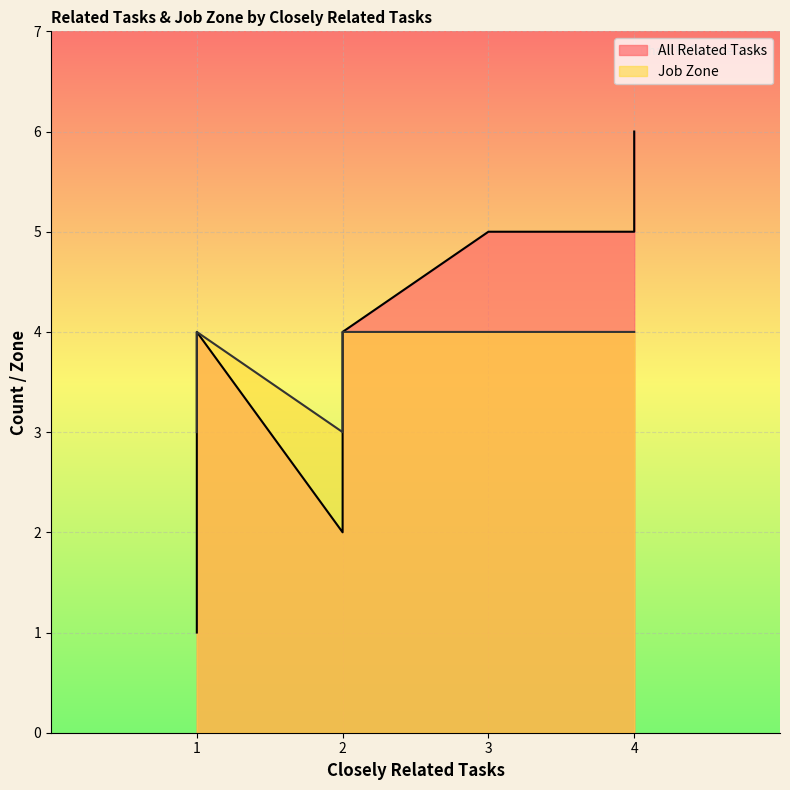

True or false: Job Zone and All Related Tasks intersect in this chart.

False